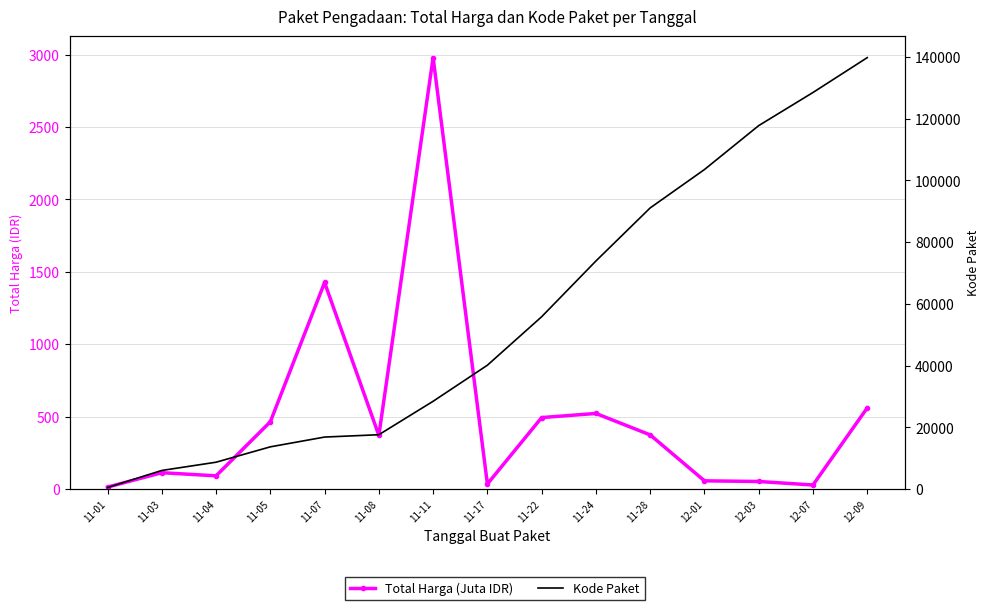

True or false: Kode Paket and Total Harga (Juta IDR) intersect in this chart.

False